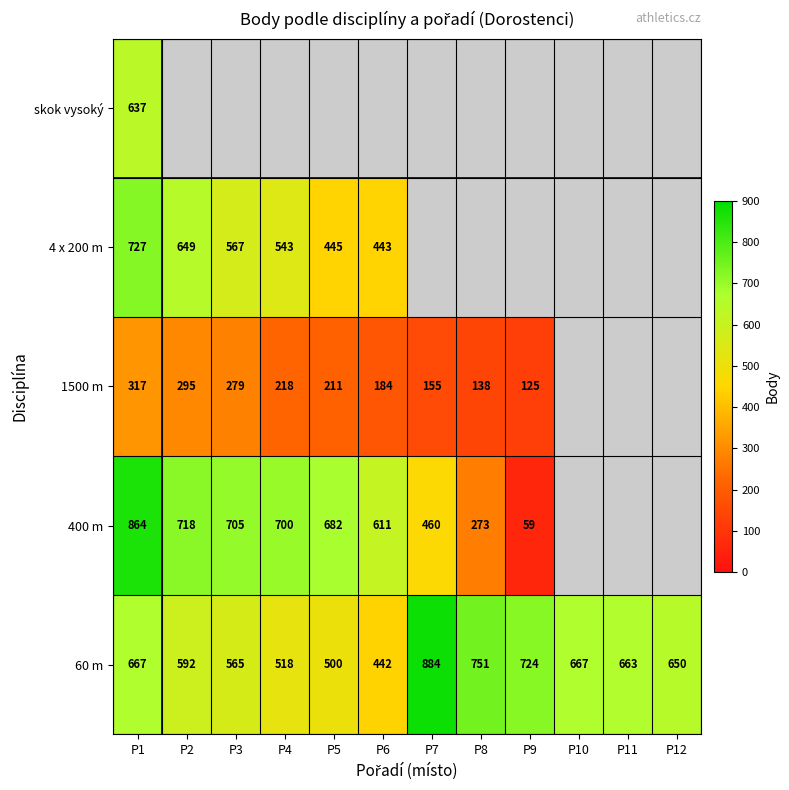

The 60 m series shows 1108 at P9. True or false?

False